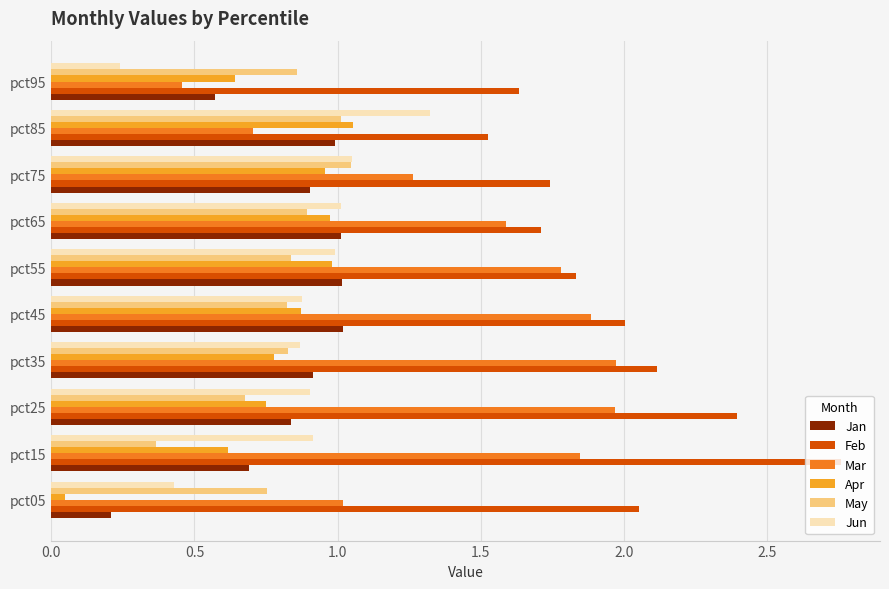

What is the sum of all Mar values?

14.5